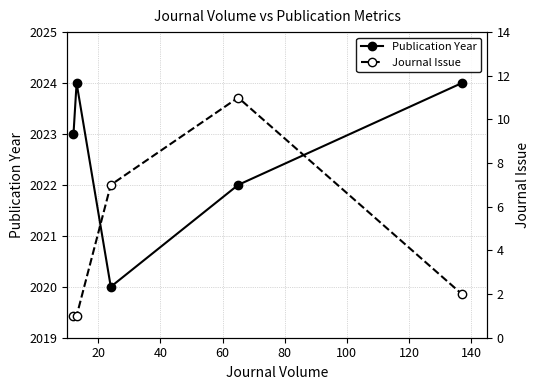

What is the smallest value displayed?

1